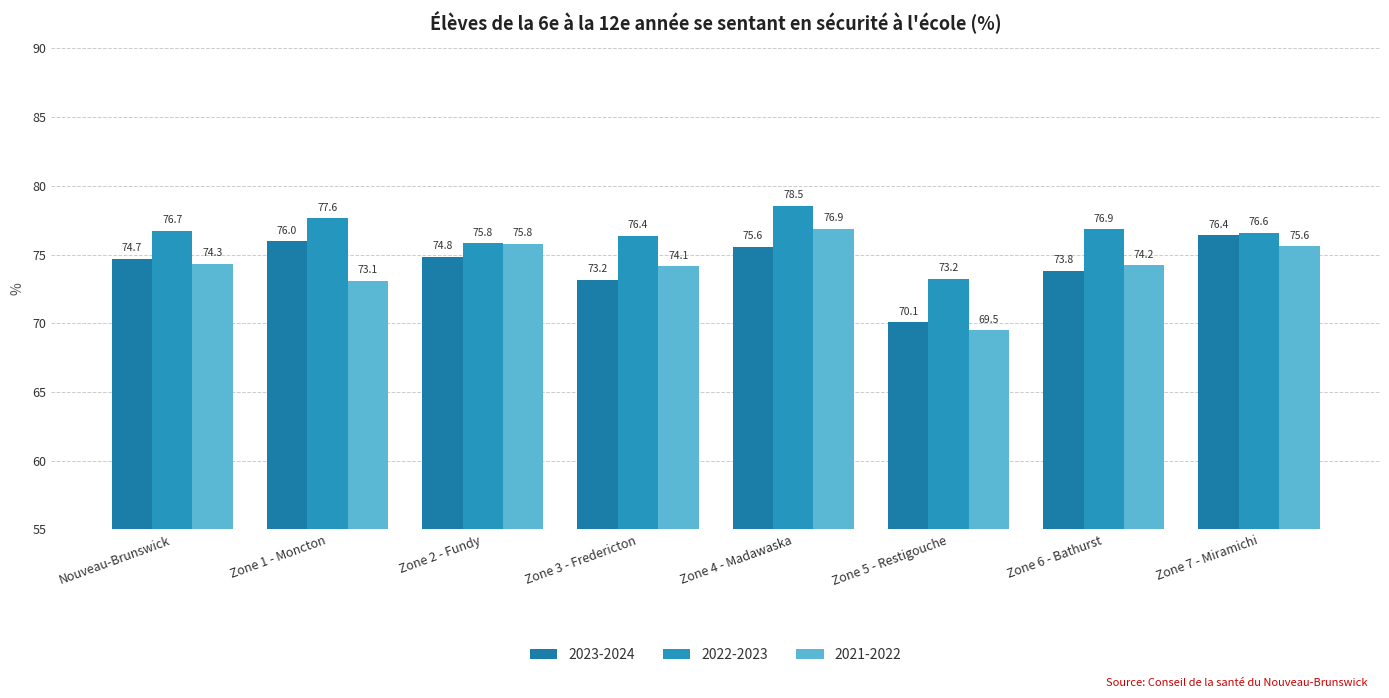

Which series has the largest total across all categories?

2022-2023